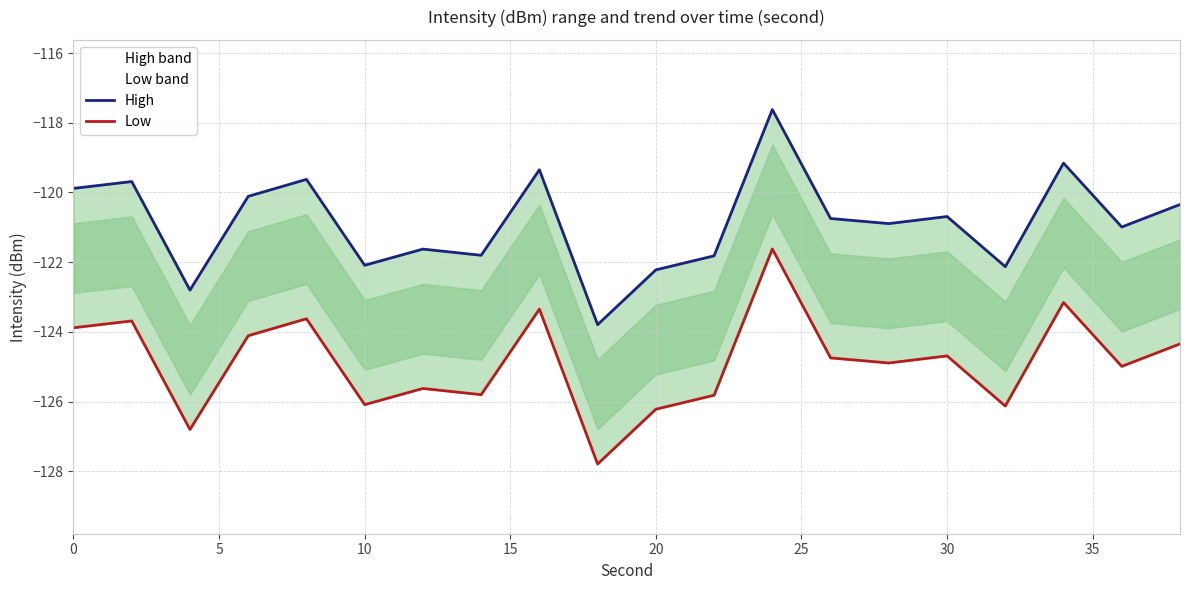

What is the spread (max minus min) of values at 20?

4.0